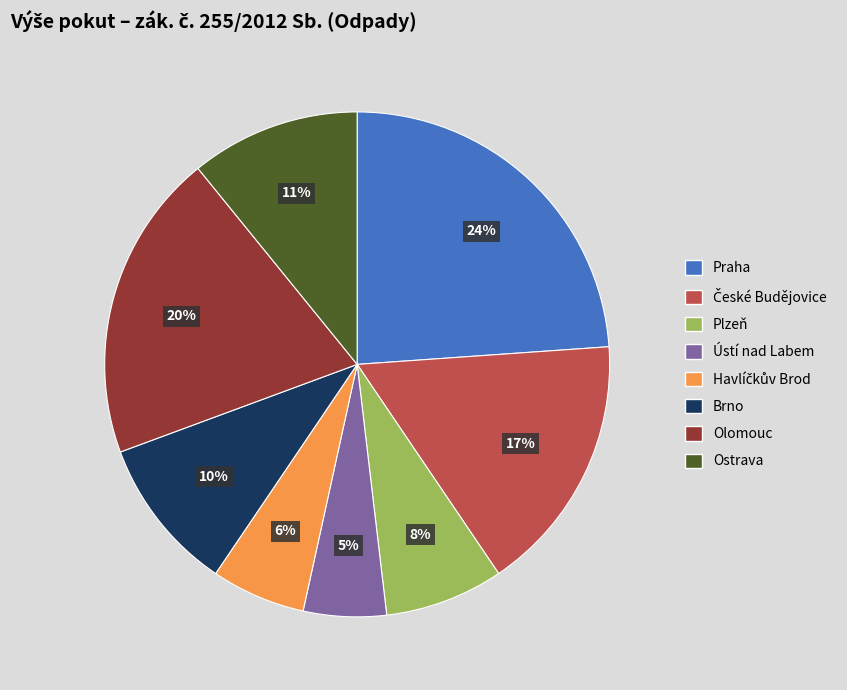

Count the number of slices in the pie.

8